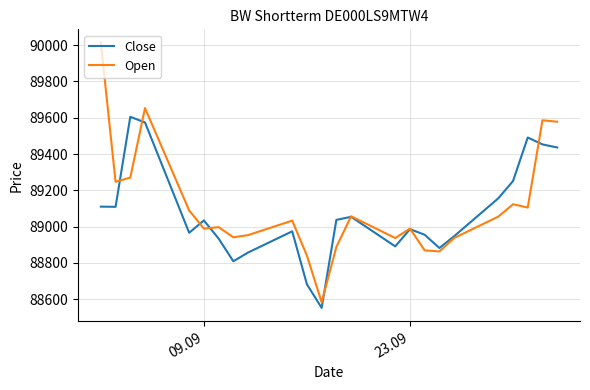

Which series has the largest range (max minus min)?

Open